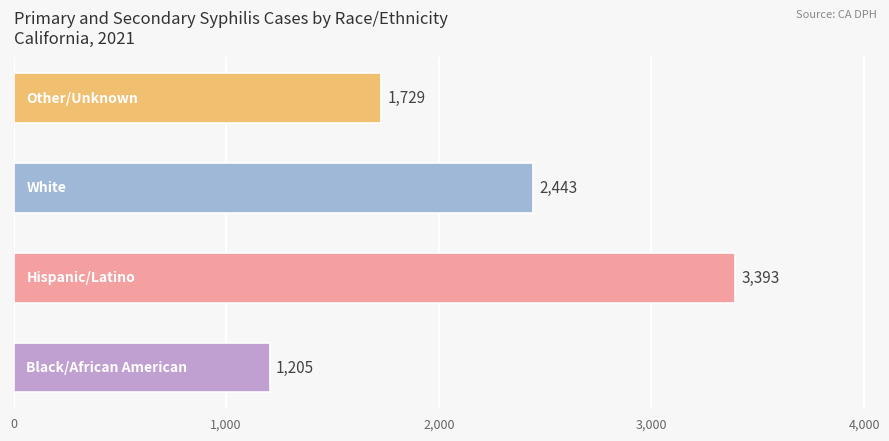

Reading bottom to top, extract all data points from this chart.

1205	3393	2443	1729